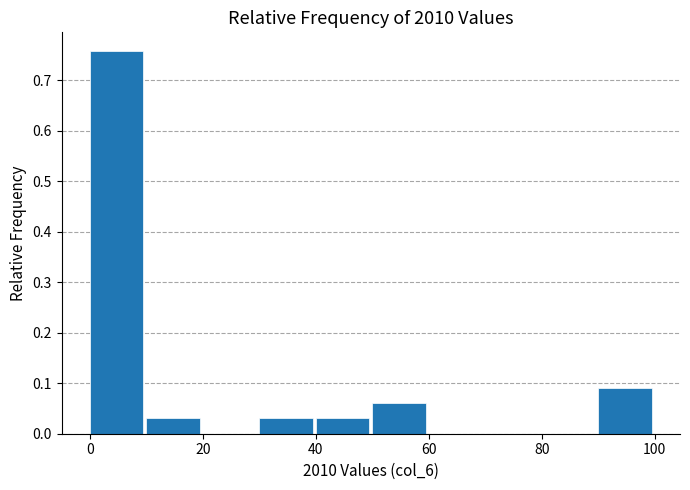

Which range on the x-axis has the tallest bar?

0 to 10